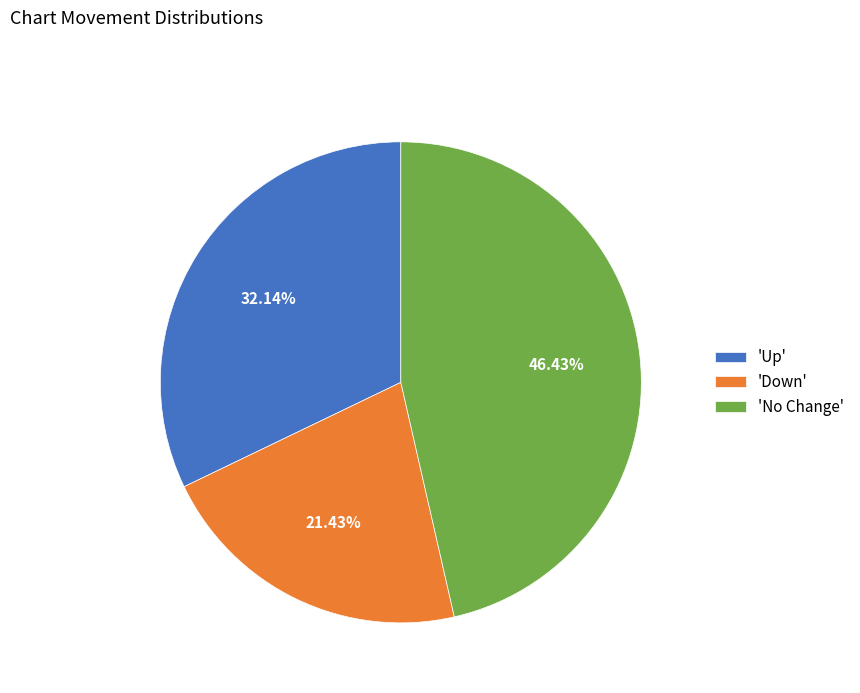

What is the largest slice in the pie chart?

'No Change'